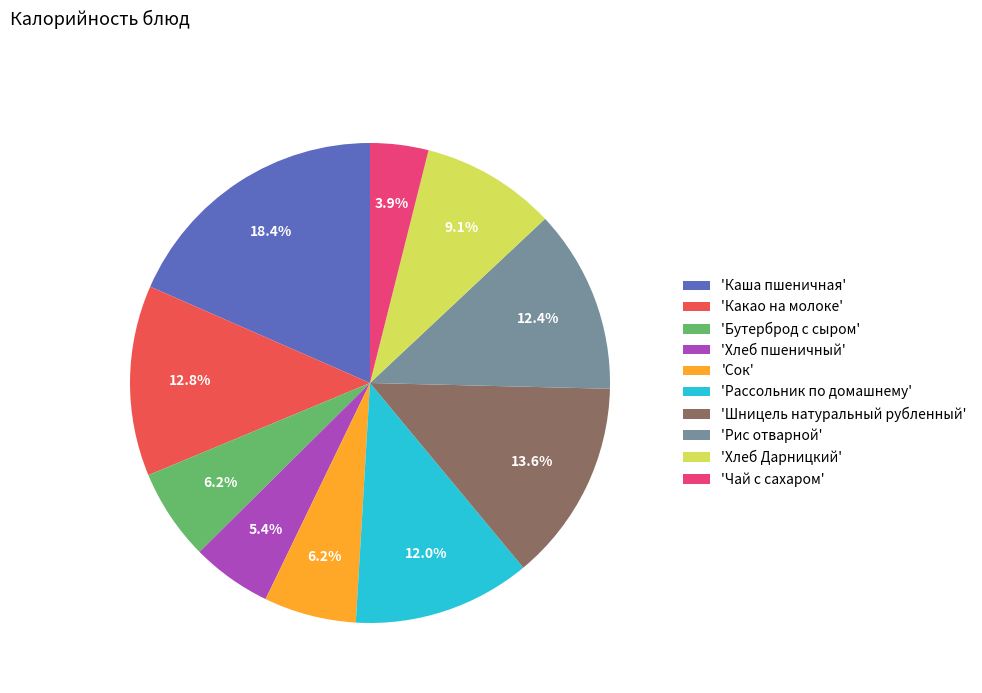

Which category has the smallest portion of the pie?

'Чай с сахаром'